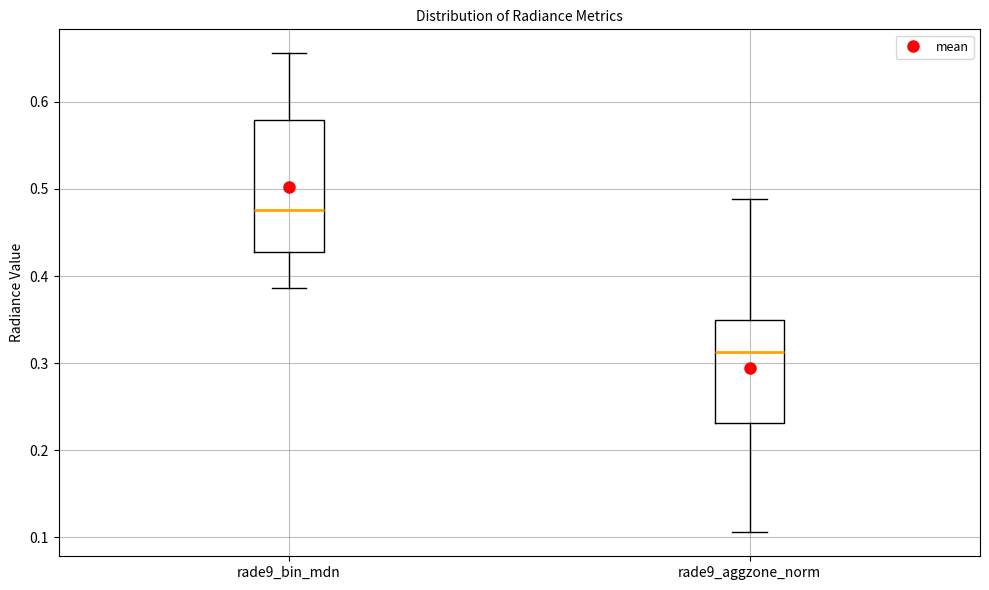

Reading left to right, transcribe this box plot: for each box, give where its median line is, the range the box spans, and where its two whiskers end, as read against the y-axis. The values are not printed on the chart, so give them approximately, as read against the axis.

rade9_bin_mdn: median 0.48, box 0.43 to 0.58, whiskers 0.39 to 0.66
rade9_aggzone_norm: median 0.31, box 0.23 to 0.35, whiskers 0.11 to 0.49